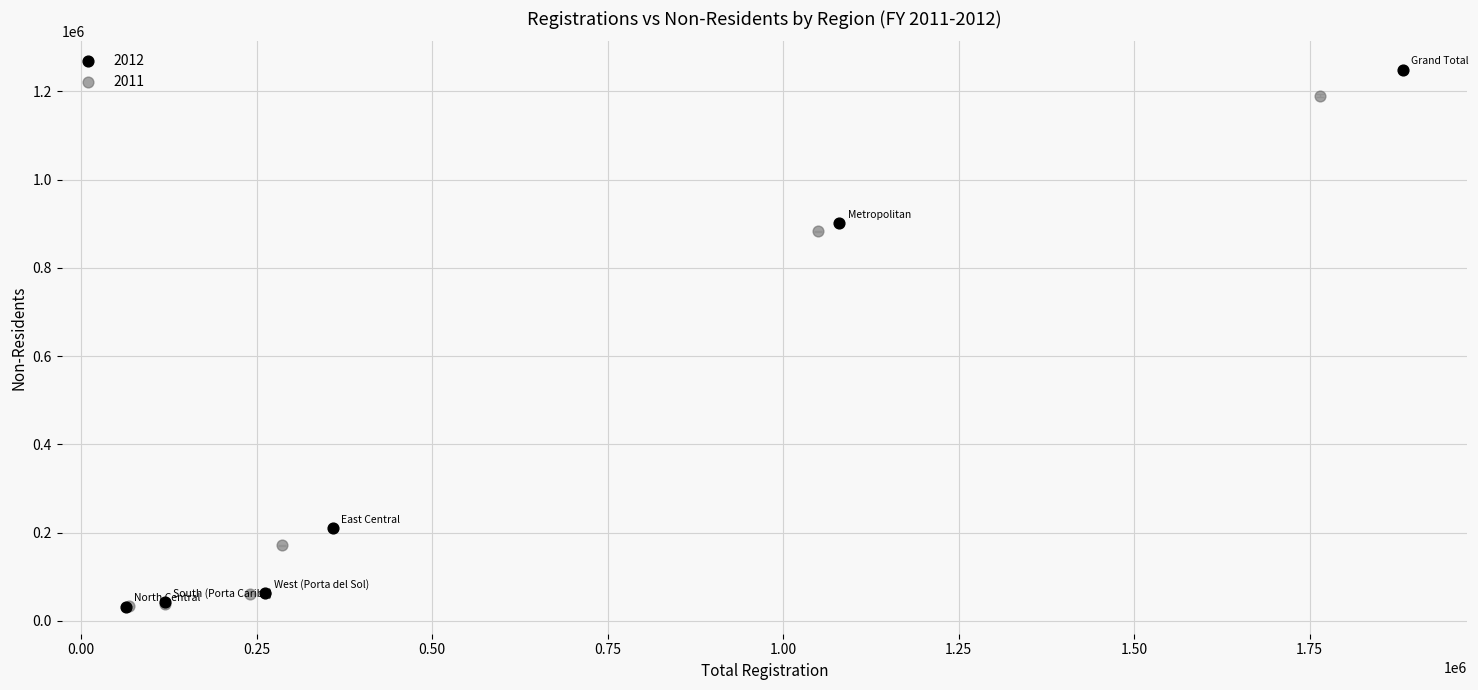

Which series contains the highest Y value?

2012